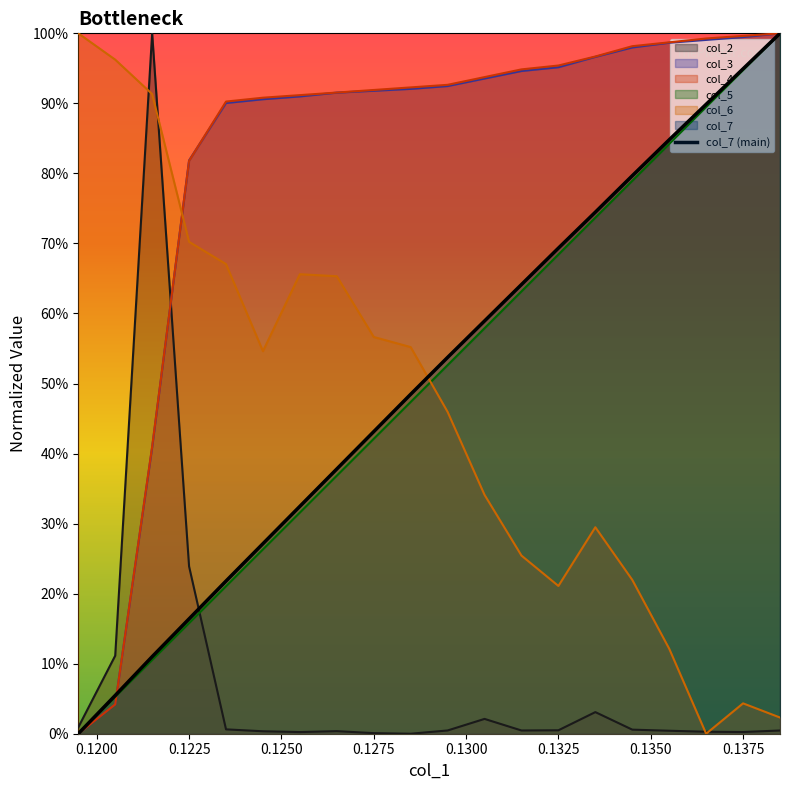

Reading right to left, extract all data points from this chart.

col_2: 0.0	0.0	0.0	0.0	0.0	0.0	0.0	0.0	0.0	0.0	0.0	0.0	0.0	0.0	0.0	0.0	0.2	1.0	0.1	0.0
col_3: 1.0	1.0	1.0	1.0	1.0	1.0	1.0	0.9	0.9	0.9	0.9	0.9	0.9	0.9	0.9	0.9	0.8	0.4	0.0	0.0
col_4: 1.0	1.0	1.0	1.0	1.0	1.0	1.0	0.9	0.9	0.9	0.9	0.9	0.9	0.9	0.9	0.9	0.8	0.4	0.0	0.0
col_5: 1.0	0.9	0.9	0.8	0.8	0.7	0.7	0.6	0.6	0.5	0.5	0.4	0.4	0.3	0.3	0.2	0.2	0.1	0.1	0.0
col_6: 0.0	0.0	0.0	0.1	0.2	0.3	0.2	0.3	0.3	0.5	0.6	0.6	0.7	0.7	0.5	0.7	0.7	0.9	1.0	1.0
col_7: 1.0	0.9	0.9	0.8	0.8	0.7	0.7	0.6	0.6	0.5	0.5	0.4	0.4	0.3	0.3	0.2	0.2	0.1	0.1	0.0